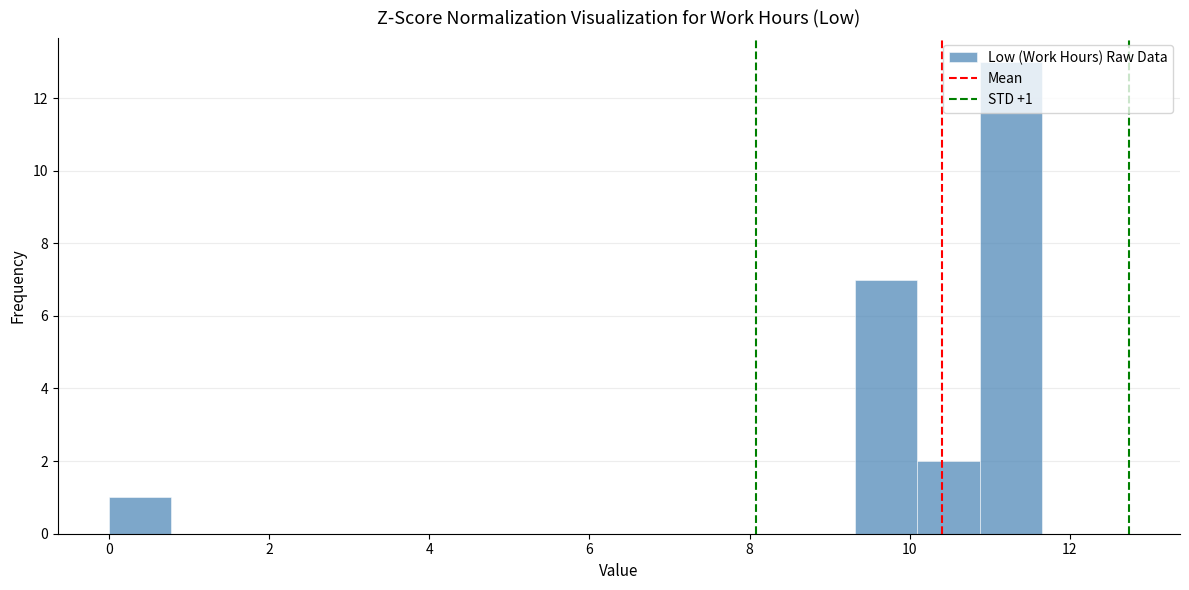

Read against the x-axis, roughly where is the centre of the tallest bar?

11.2